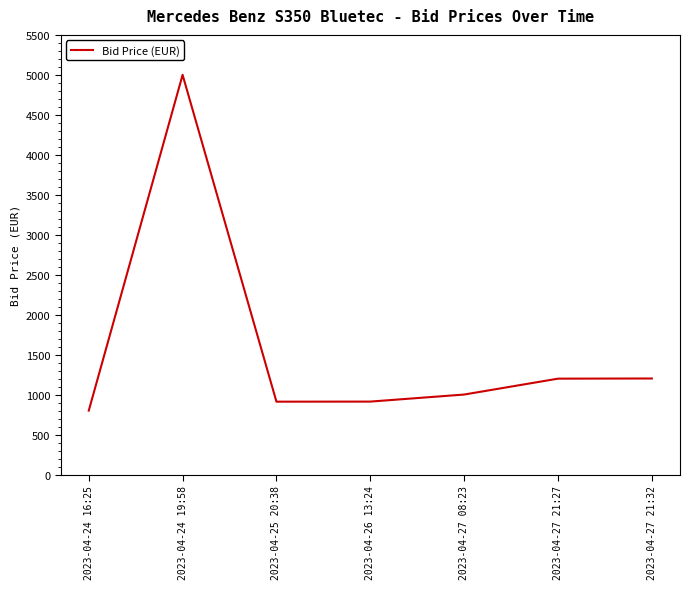

Is it true that the value at 2023-04-24 16:25 is 311.7?

False